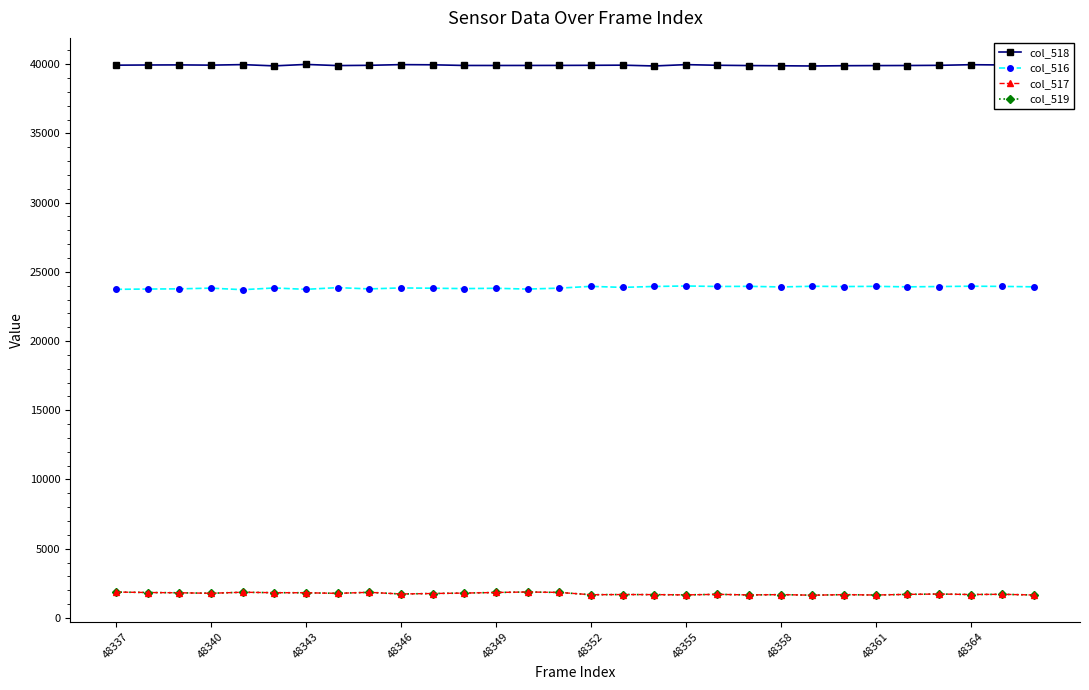

In col_516, how many points are higher than both neighbors (excluding endpoints)?

11